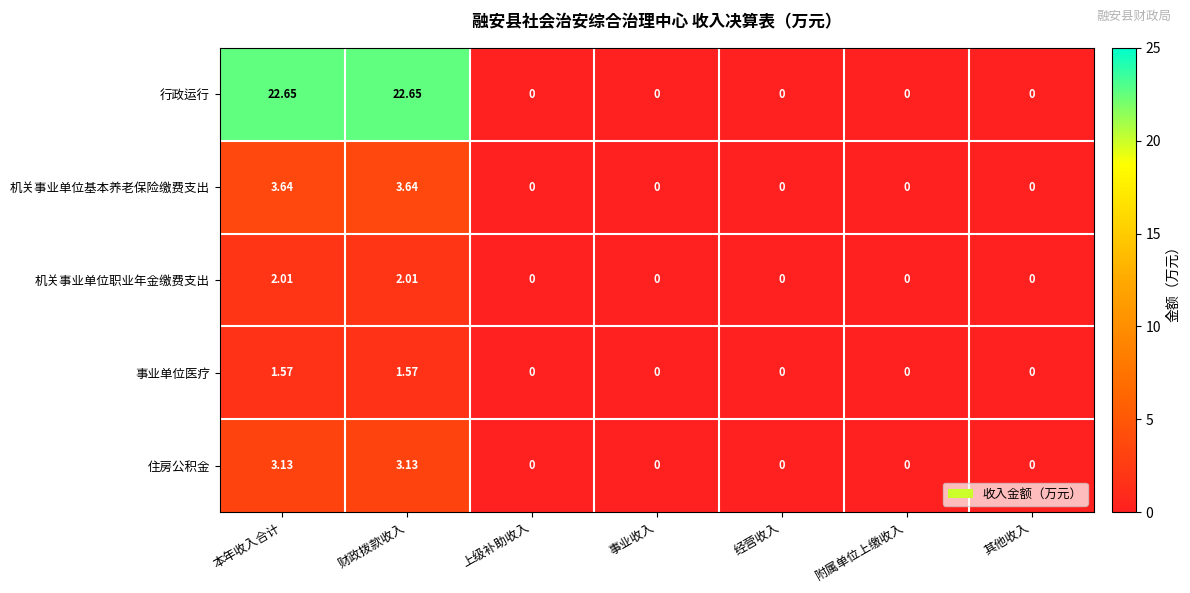

How many positive values does the 行政运行 series have?

2